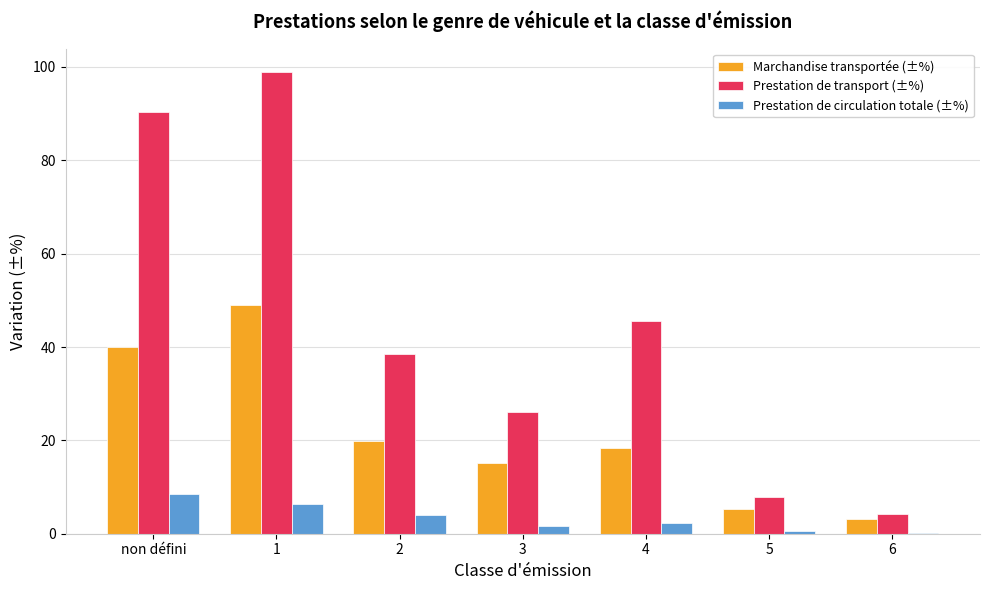

At which label does Prestation de circulation totale (±%) first exceed 2?

non défini